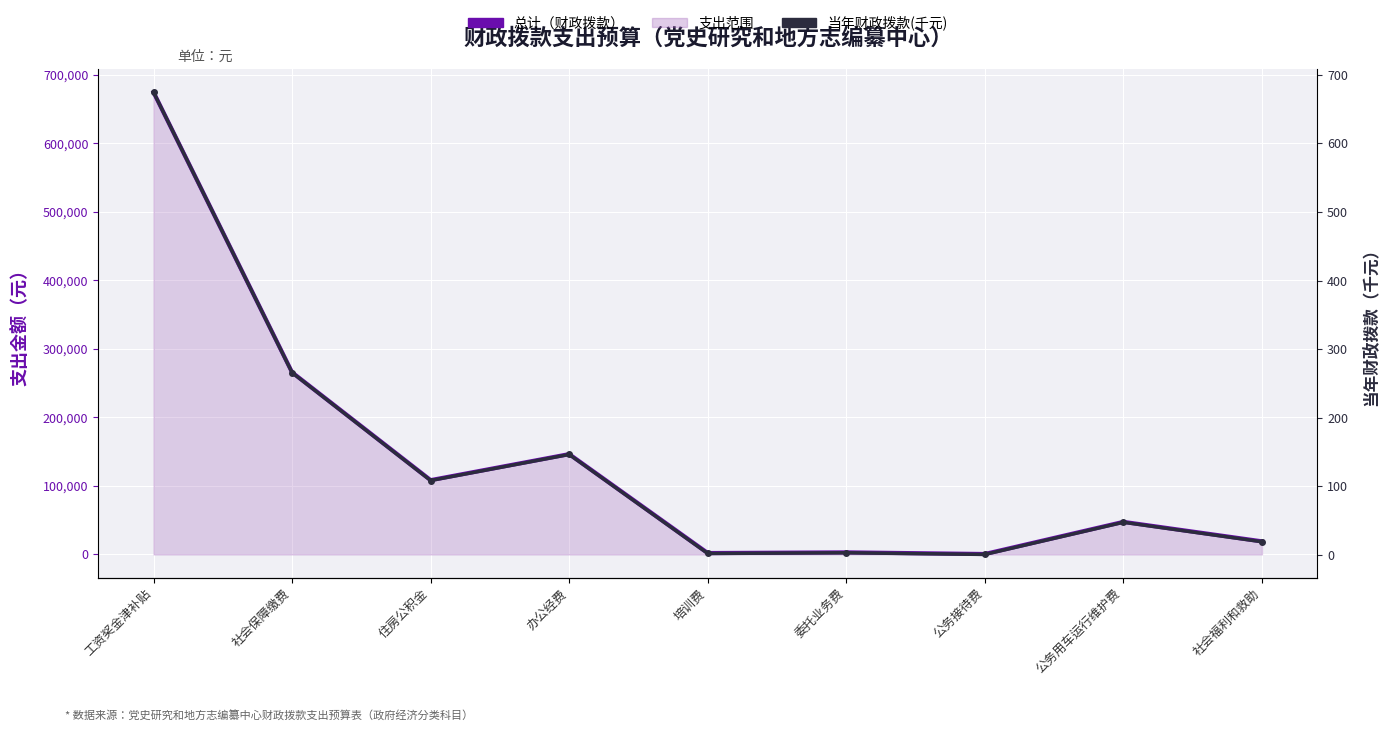

Is the value of 总计（财政拨款） at 公务接待费 greater than the value of 当年财政拨款(千元) at 培训费?

Yes